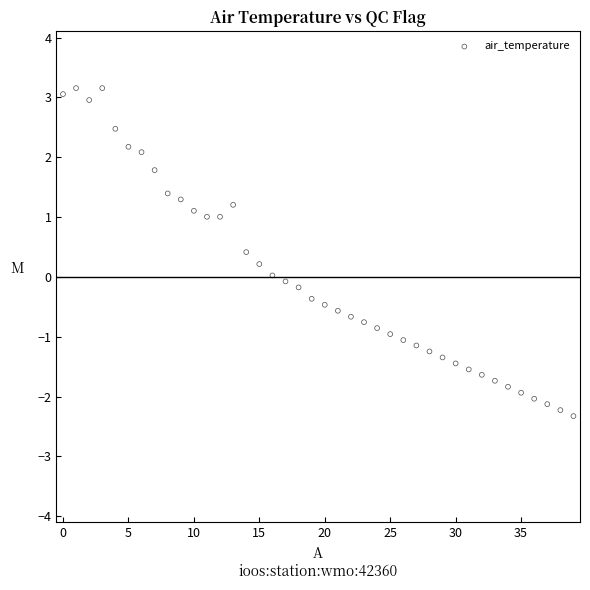

What is the range of Y values (max minus min)?

5.5